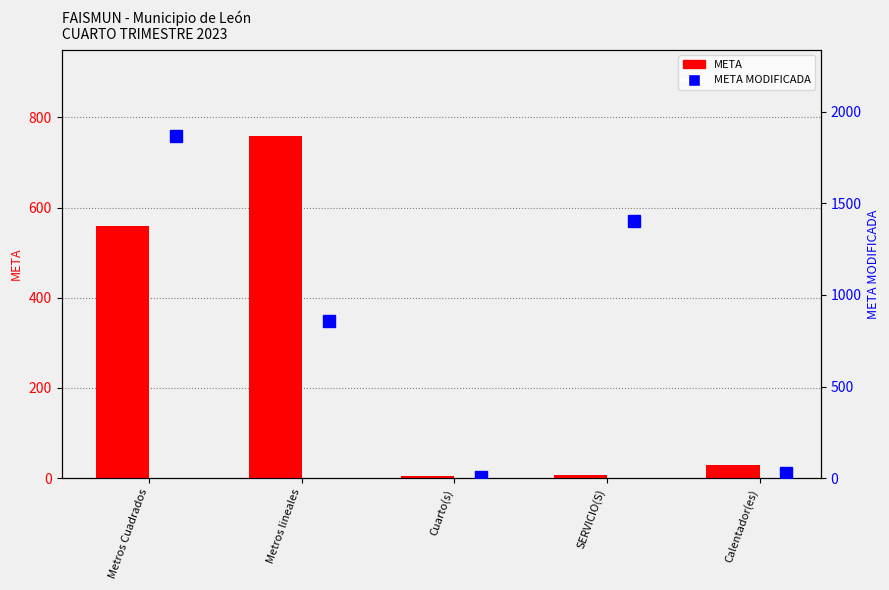

What is the approximate value of META at SERVICIO(S)?

8.0